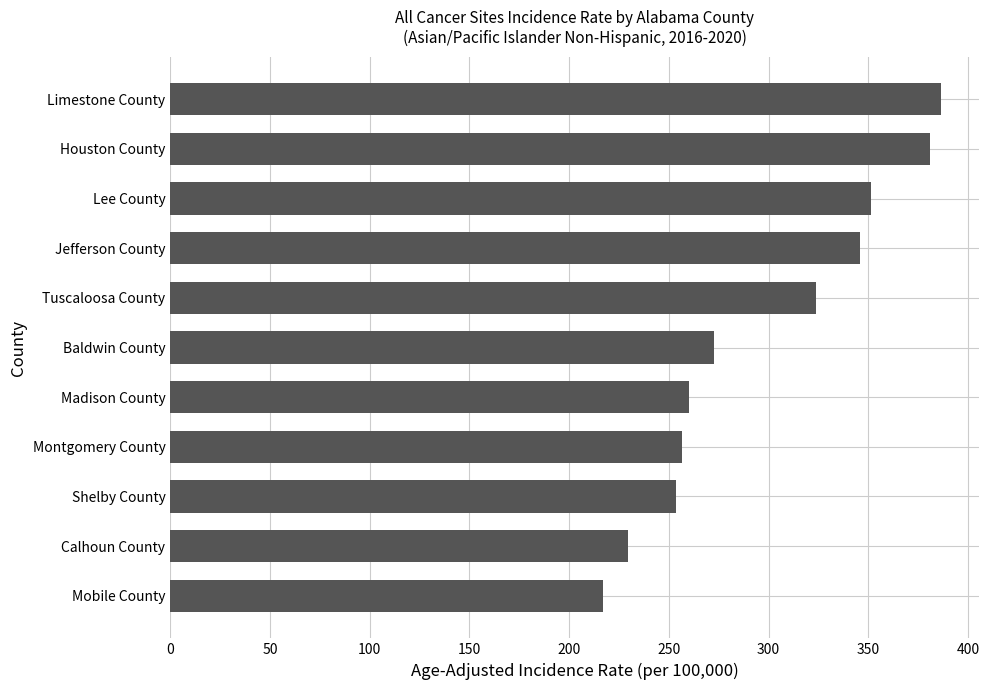

What is the difference between the values at Lee County and Baldwin County?

78.6